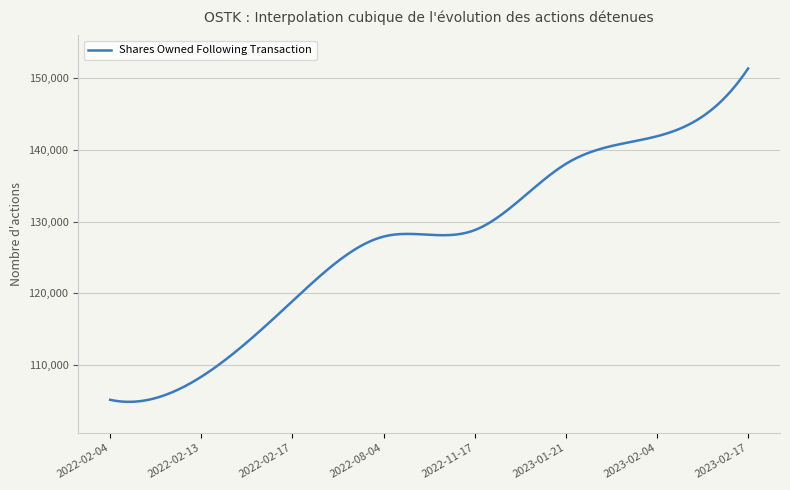

How many distinct data groups are displayed?

1